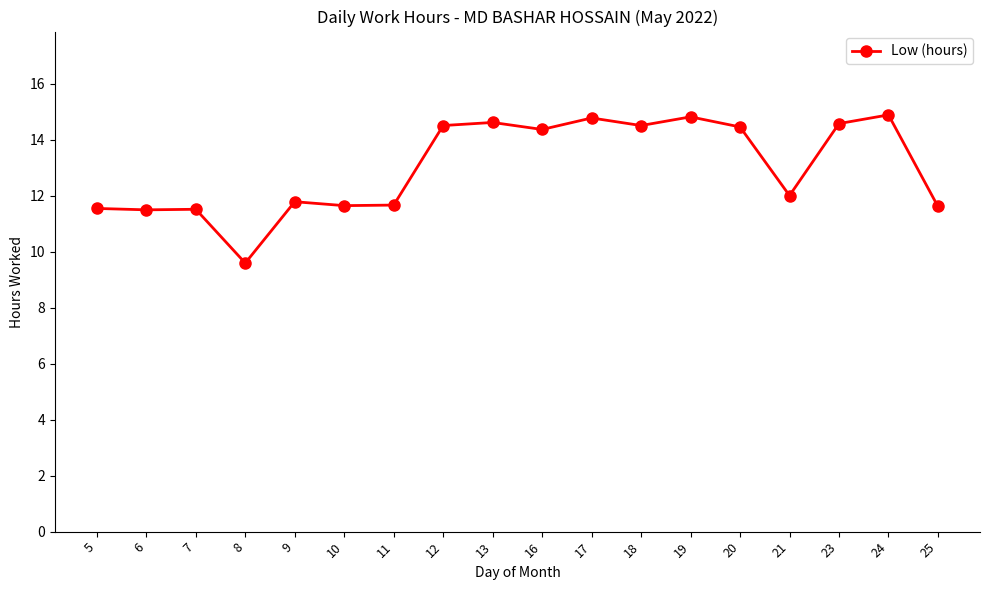

What is the sum of all values?

234.3